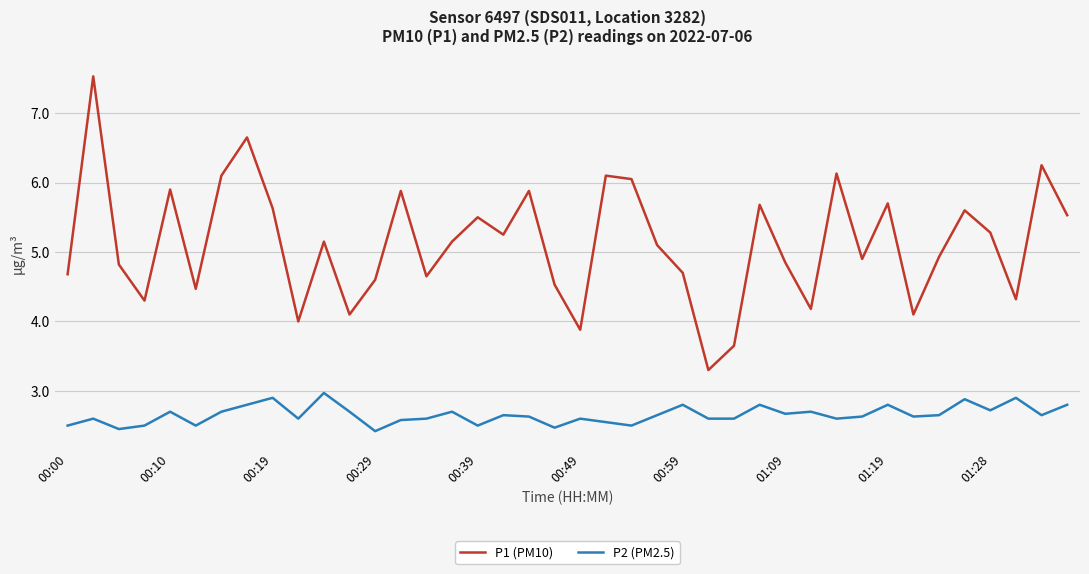

What is the sum of all P1 (PM10) values?

205.0